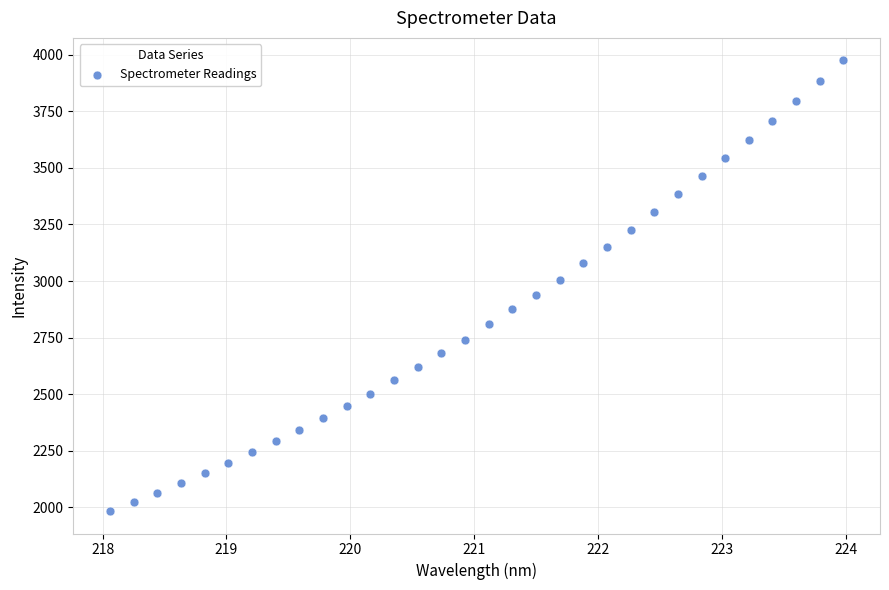

What is the range of Y values (max minus min)?

1993.3